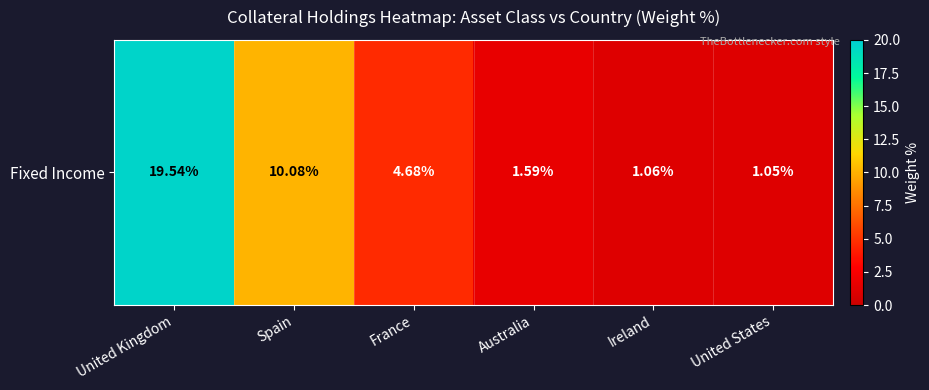

What is the change in value from France to United States?

-3.6